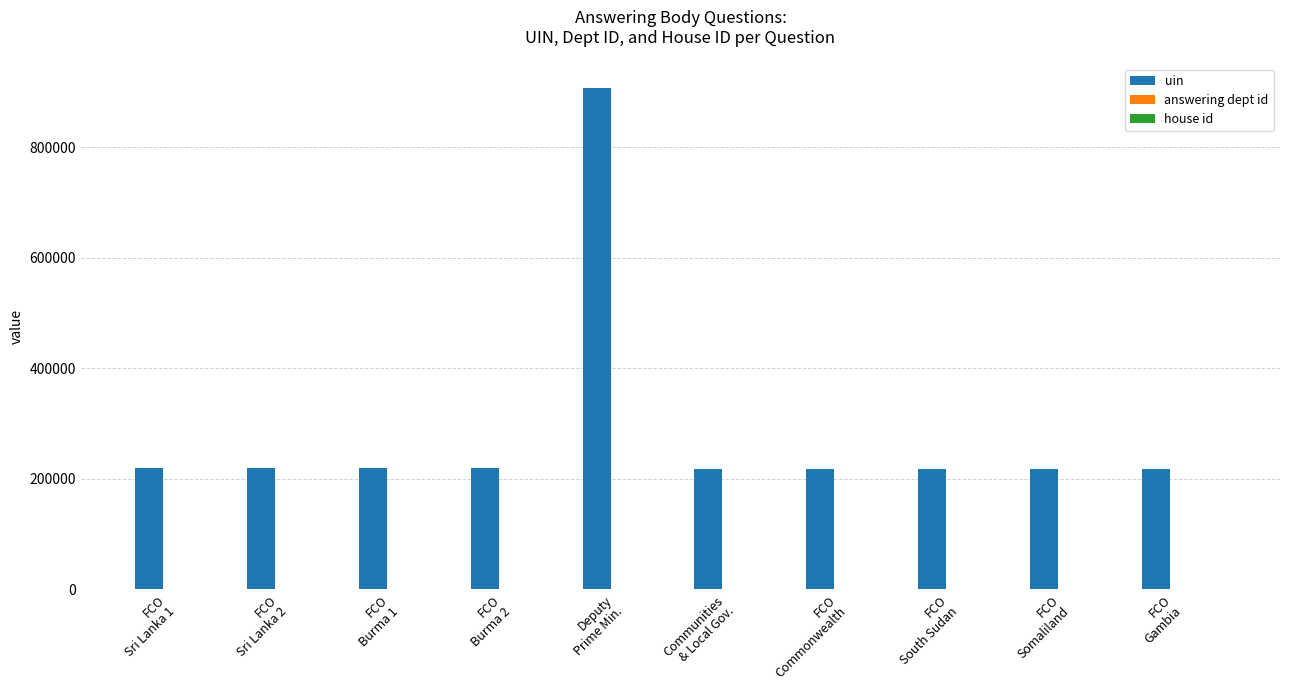

What is the greatest value displayed?

906795